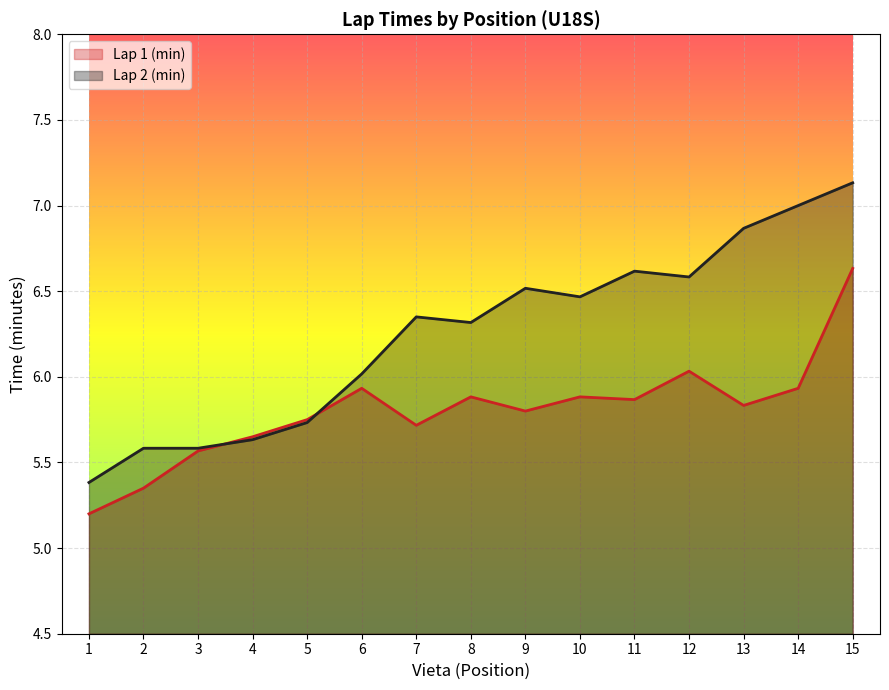

The value of Lap 2 (min) at 9 is 6.5. True or false?

True